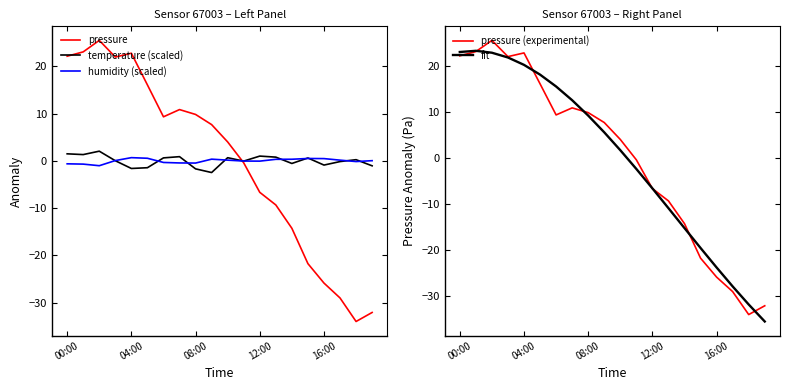

What is the label of the 12th point from the left?

11